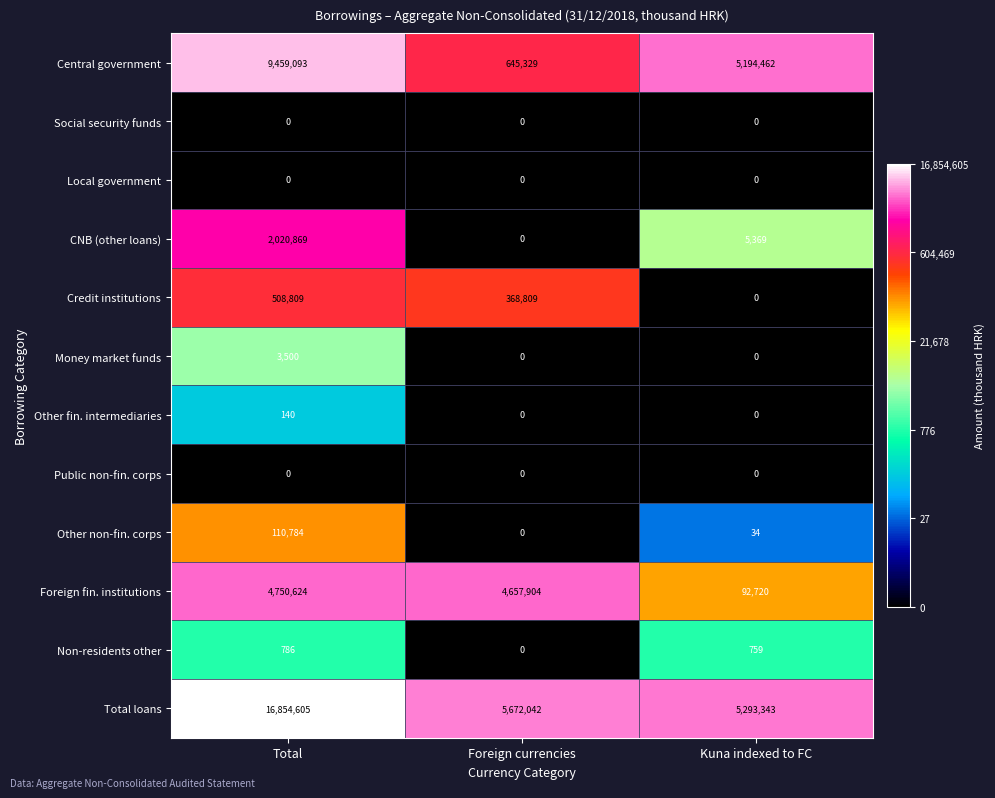

The value of Central government at Total is 5098233. True or false?

False